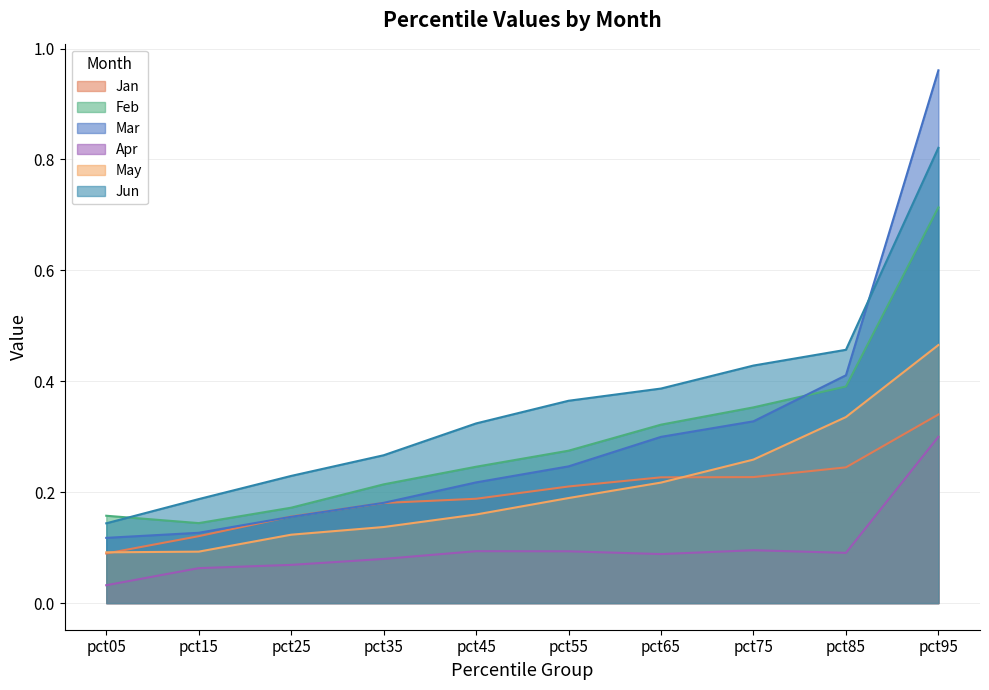

What is the average value of the Jan series?

0.2